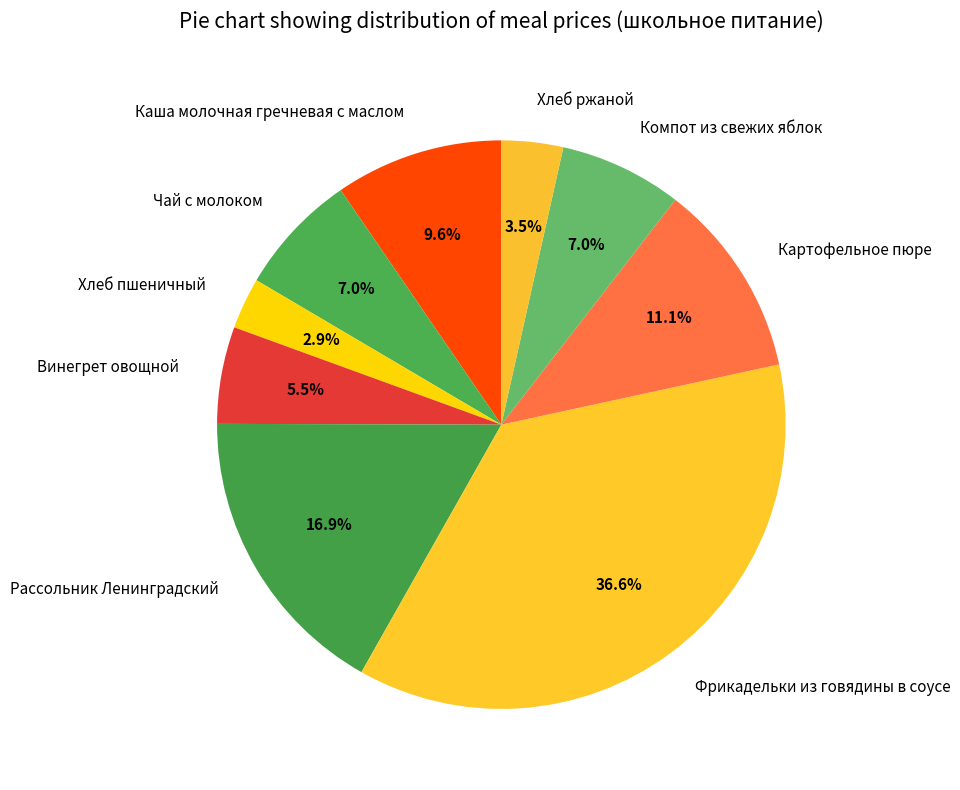

What is the smallest slice in the pie chart?

Хлеб пшеничный